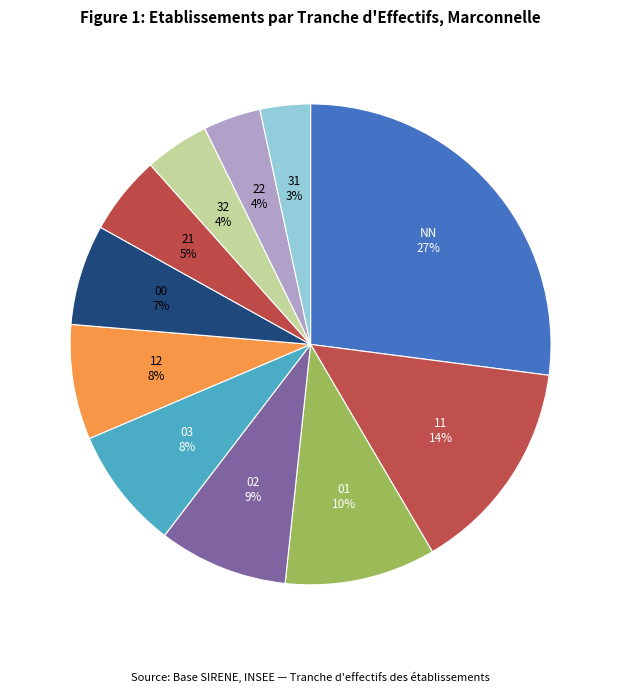

What is the largest slice in the pie chart?

NN